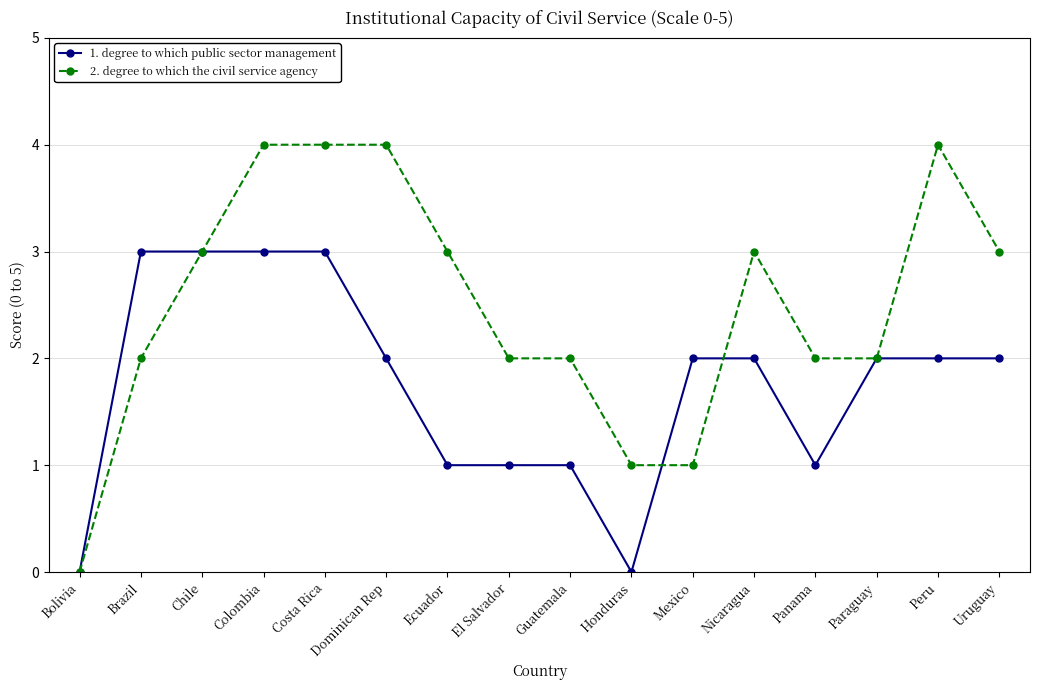

List the series in order of their overall mean, lowest first.

1. degree to which public sector management, 2. degree to which the civil service agency